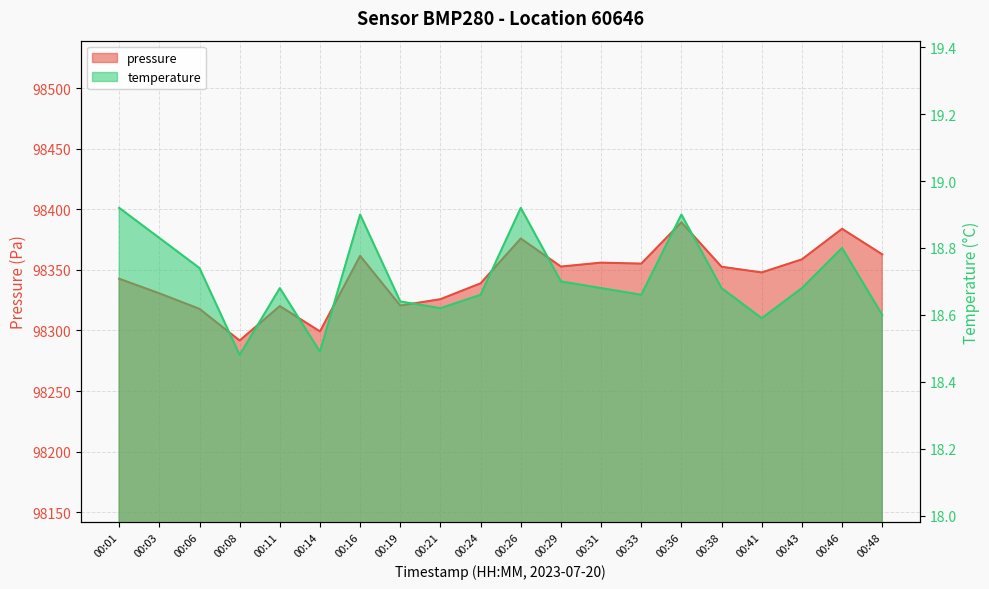

Which has a higher value, 00:06 or 00:41?

00:41